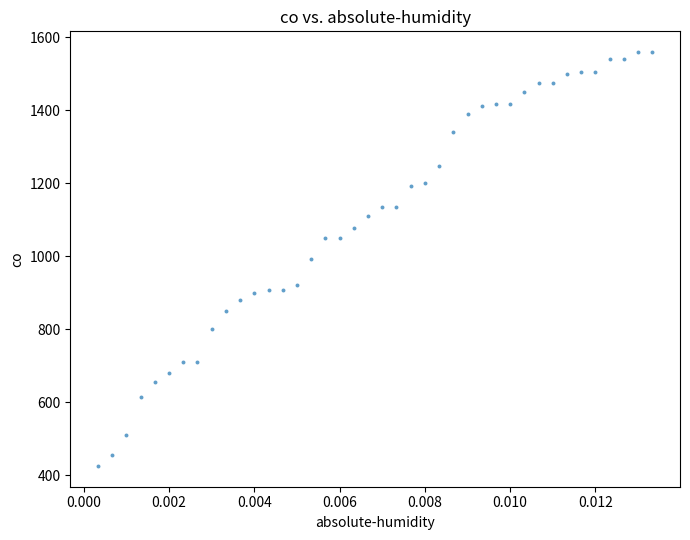

What is the range of Y values (max minus min)?

1134